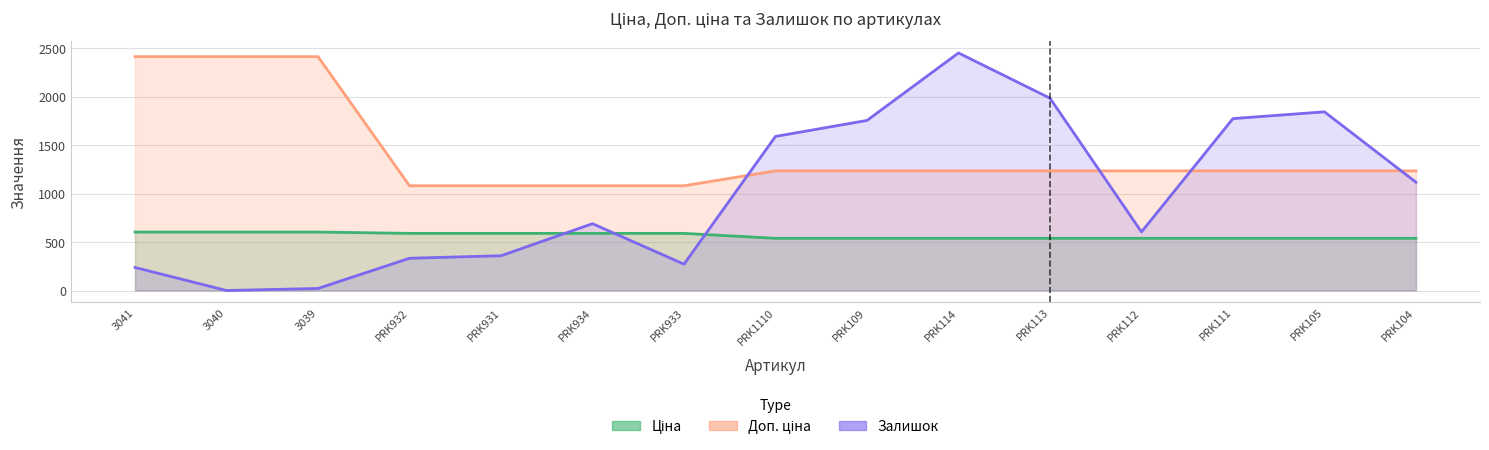

List the labels in order of Залишок value, smallest first.

3040, 3039, 3041, PRK933, PRK932, PRK931, PRK112, PRK934, PRK104, PRK1110, PRK109, PRK111, PRK105, PRK113, PRK114